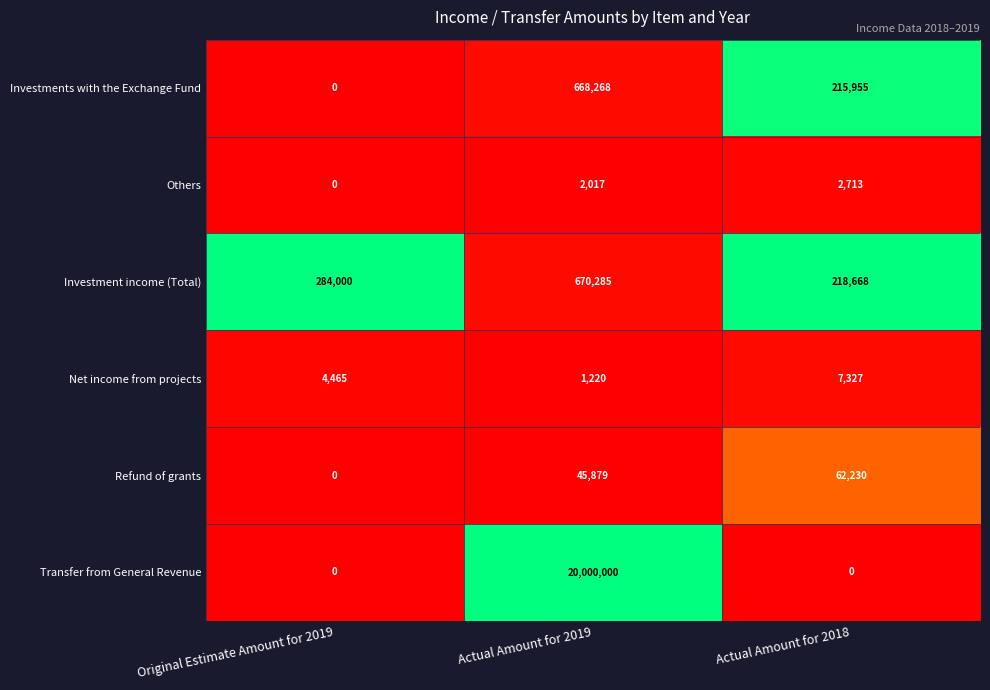

Which series has the largest total across all categories?

Transfer from General Revenue